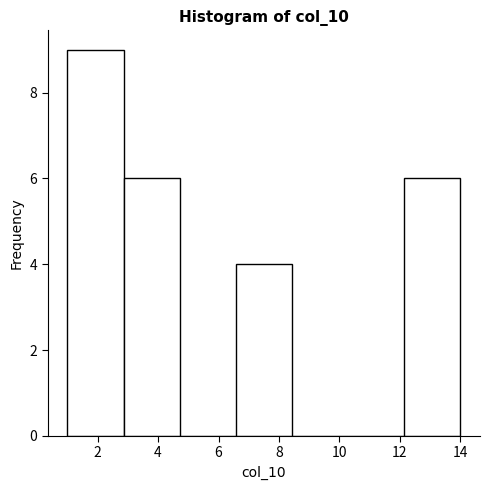

How tall is the bar that spans 12.2 to 14.0 on the x-axis? Neither the bar edges nor the heights are printed on the chart, so give them approximately, as read against the axes.

6